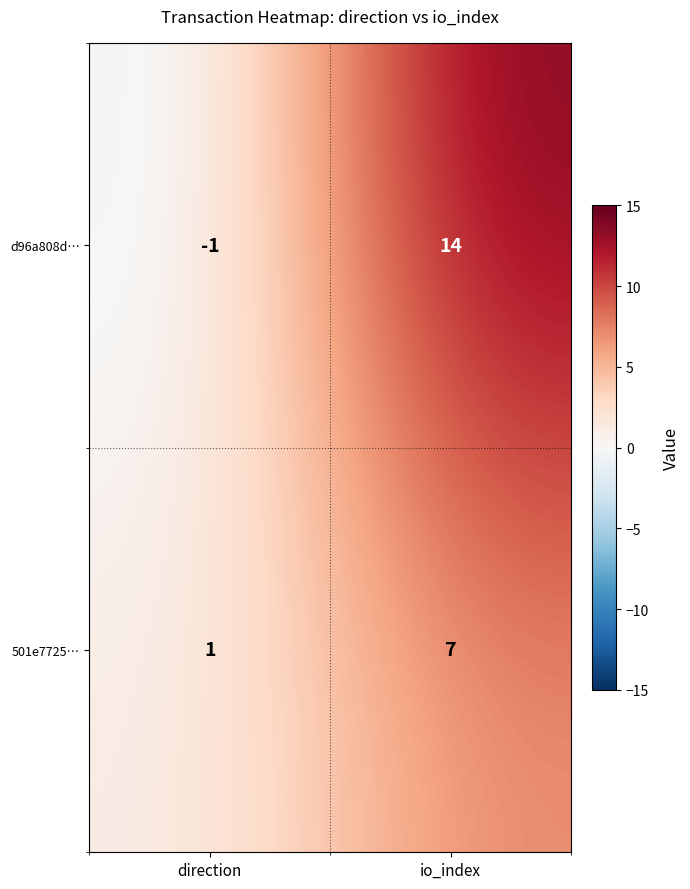

Rank the categories by 501e7725… value from lowest to highest.

direction, io_index